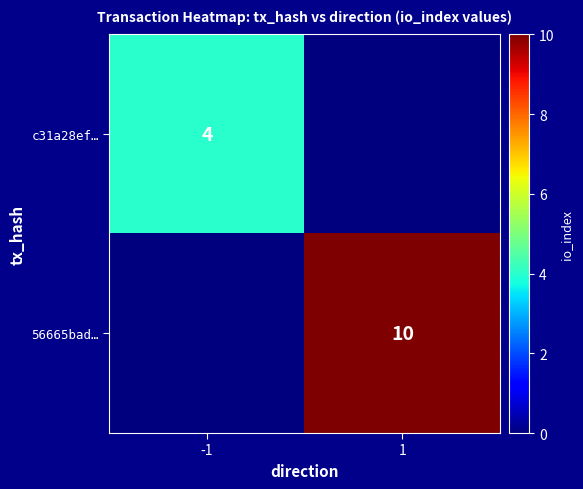

The value of 56665bad… at 1 is 3. True or false?

False